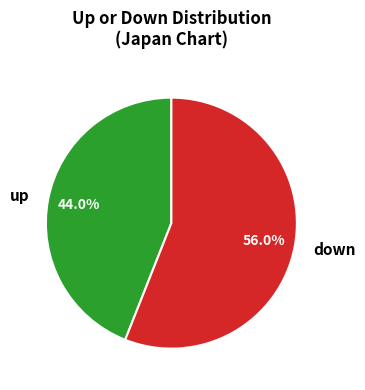

True or false: up accounts for 56% of the total.

False